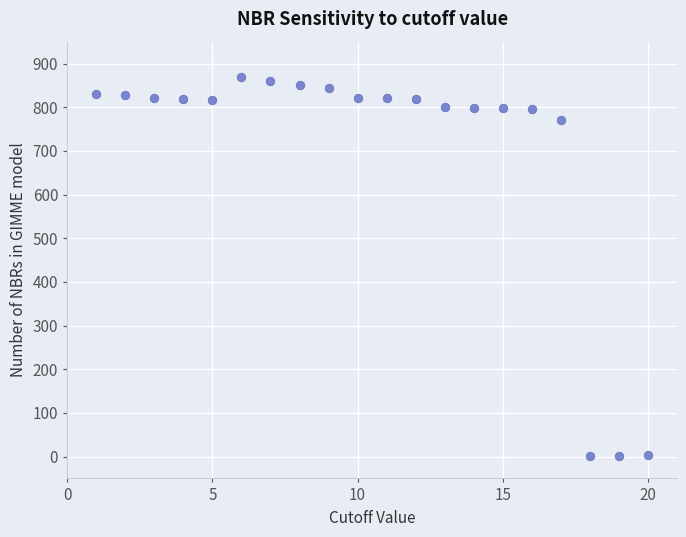

What Y value in the scatter plot is closest to 435?

770